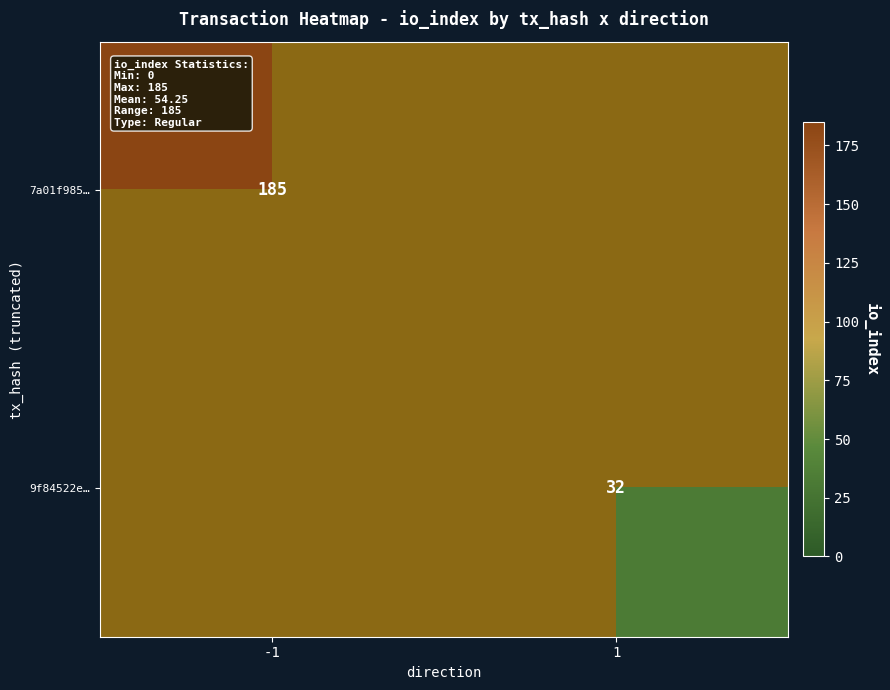

The 9f84522e… series shows 32 at 1. True or false?

True